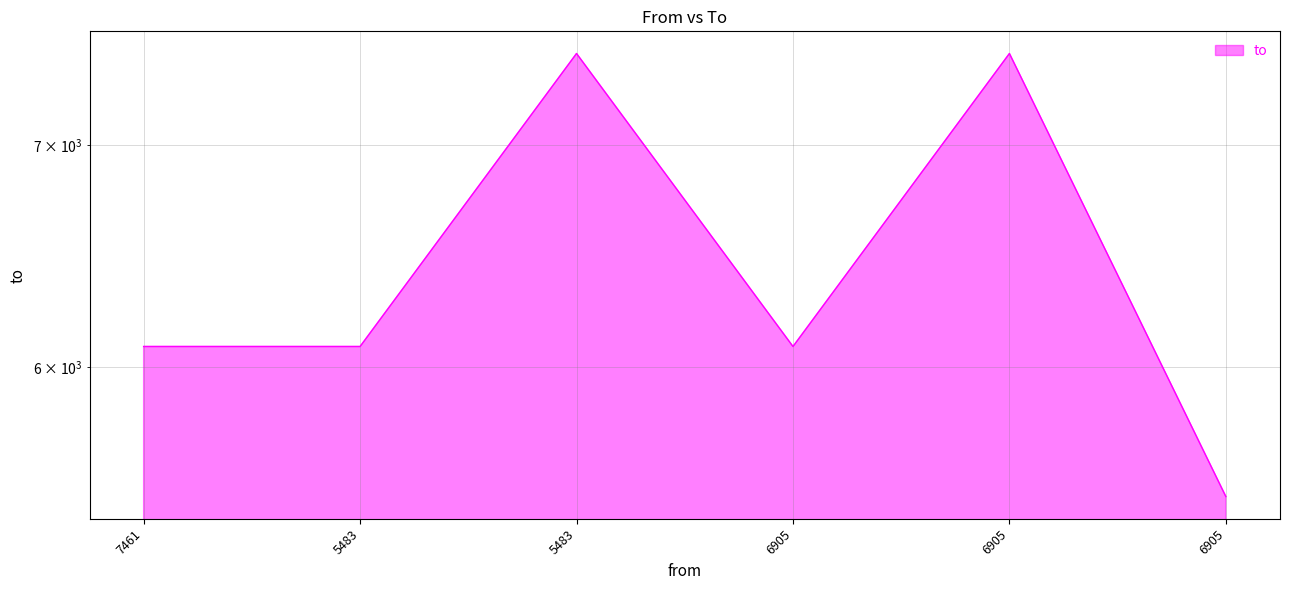

List the labels in order of value, smallest first.

6905, 7461, 5483, 6905, 5483, 6905